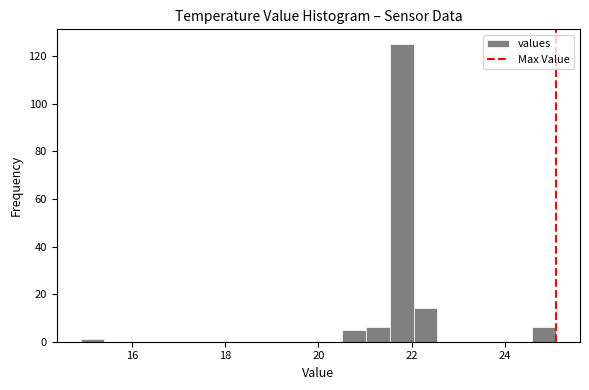

Read against the x-axis, roughly where is the centre of the tallest bar?

21.8